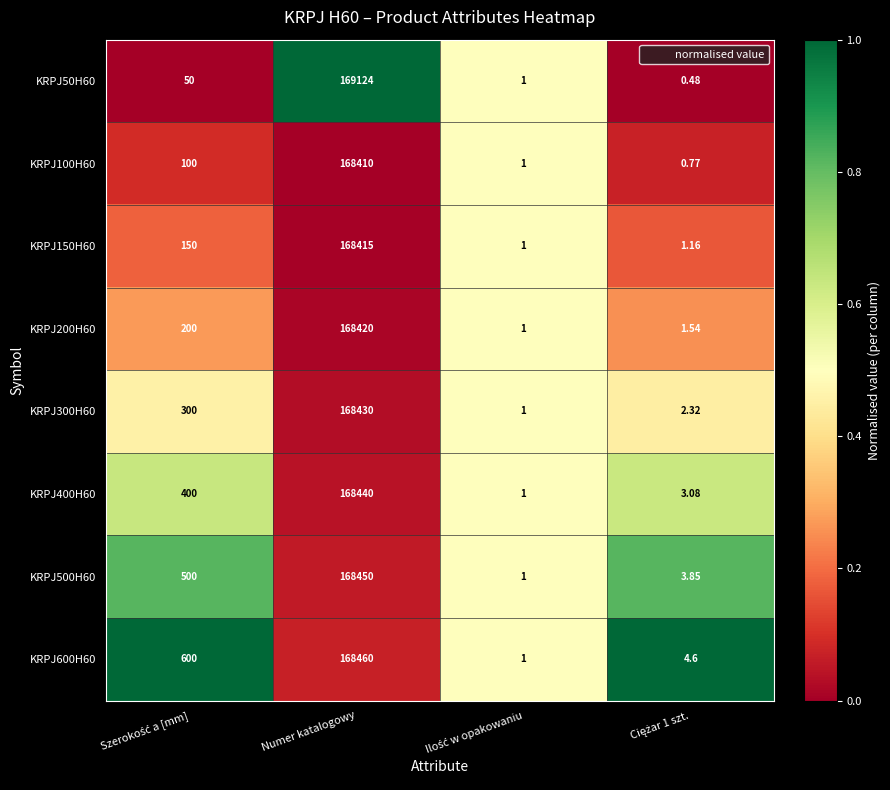

Which category has the highest value in the KRPJ500H60 series?

Numer katalogowy